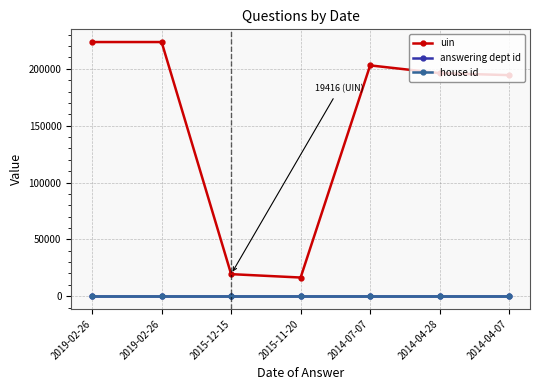

How many series are shown in this chart?

3